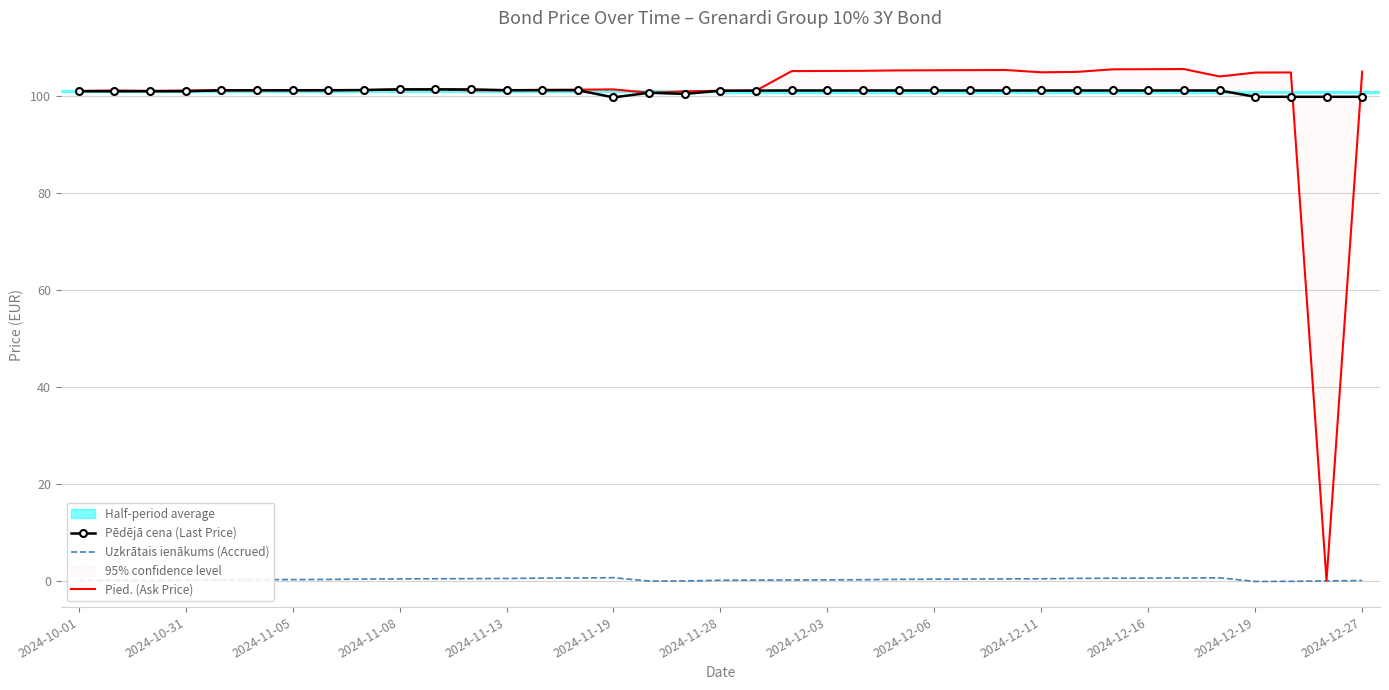

The Uzkrātais ienākums (Accrued) series shows 0.1 at 2024-11-28. True or false?

True